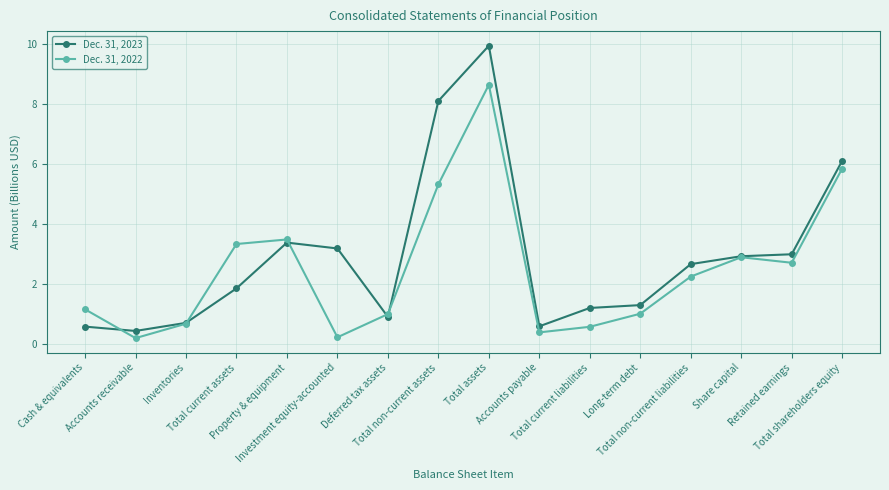

How many distinct data groups are displayed?

2